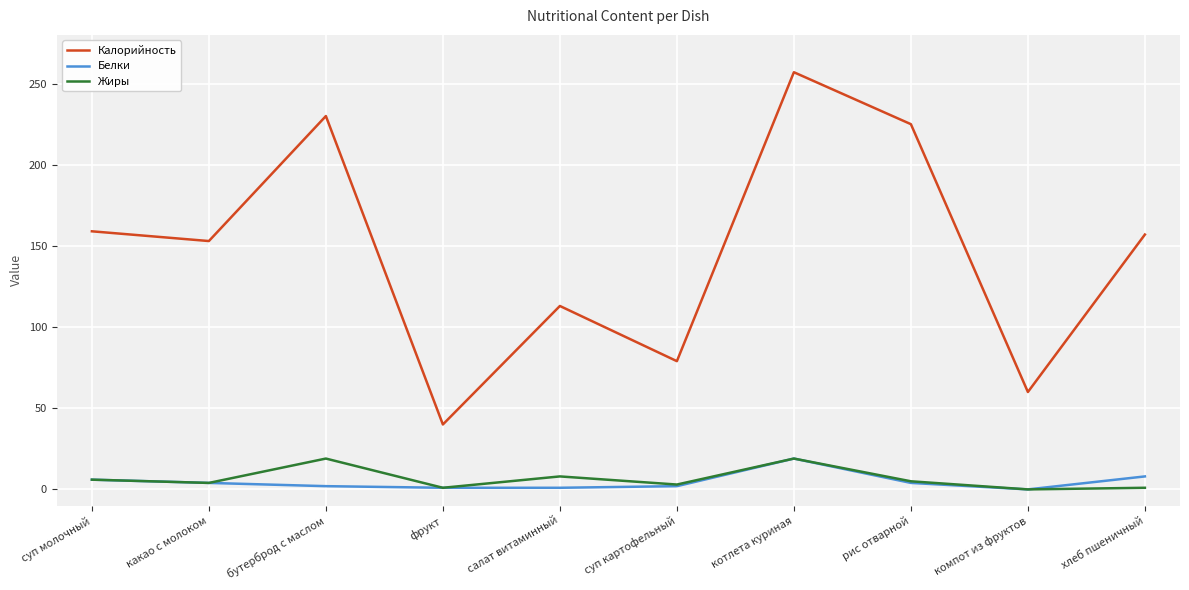

What is the maximum value for Жиры?

19